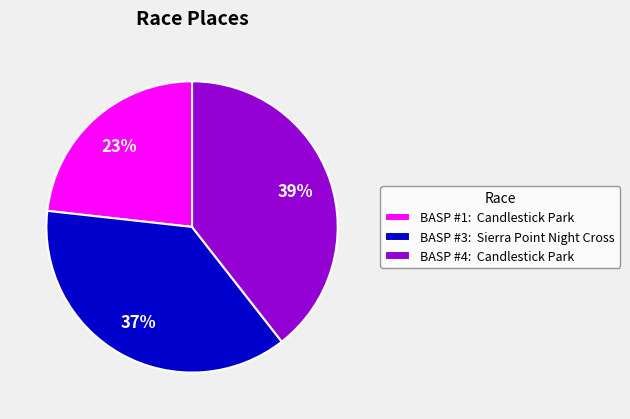

To the nearest percent, what percentage of the pie is BASP #1: Candlestick Park?

23%